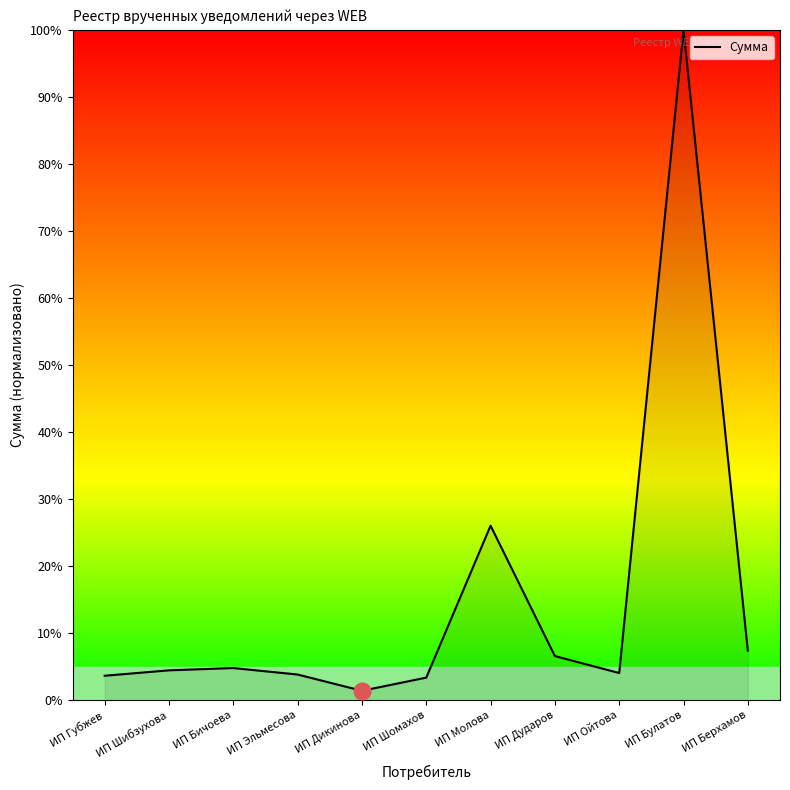

What position from the left is ИП Бичоева?

3